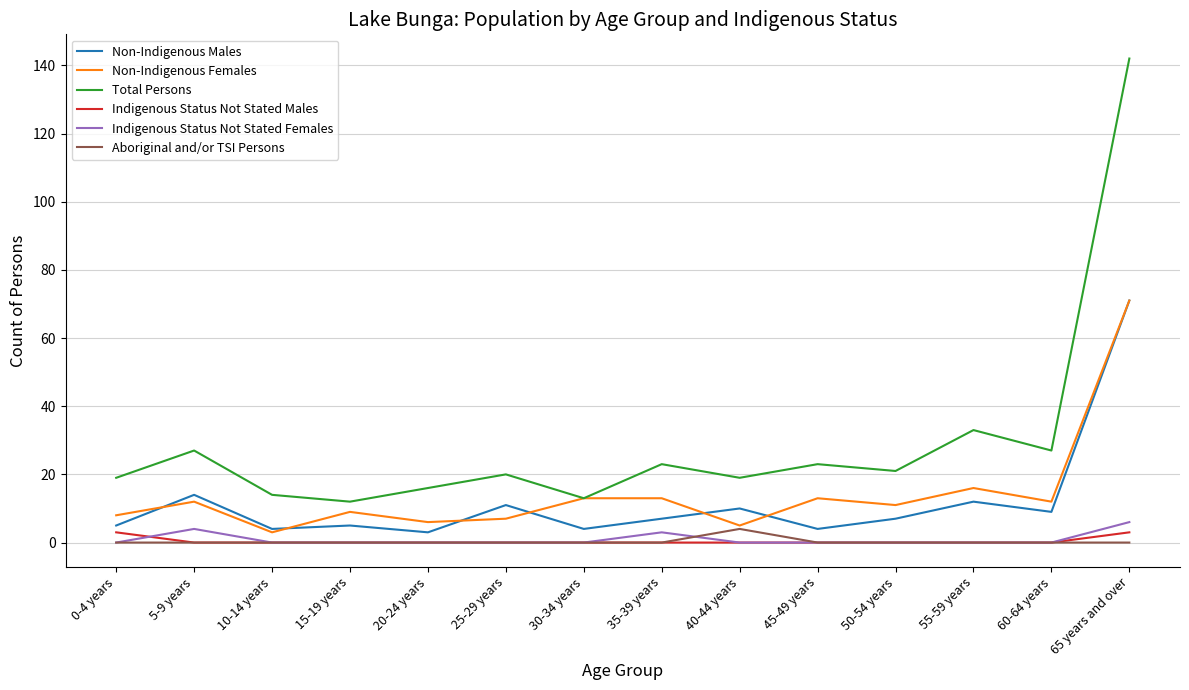

Which category has the highest value across all series?

65 years and over